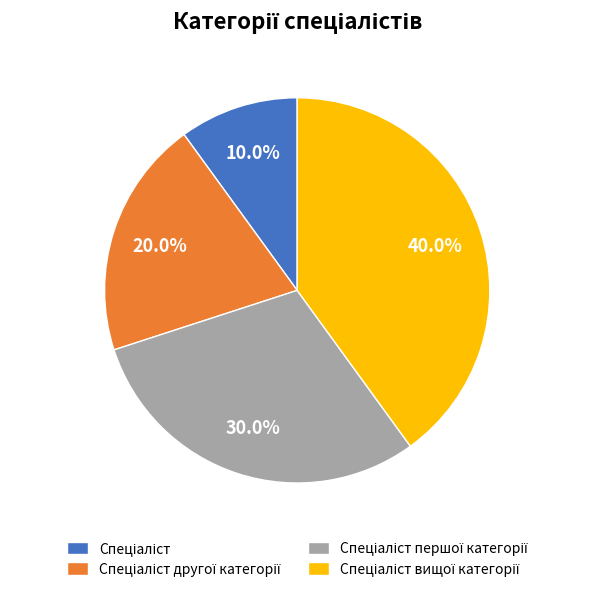

Count the number of slices in the pie.

4